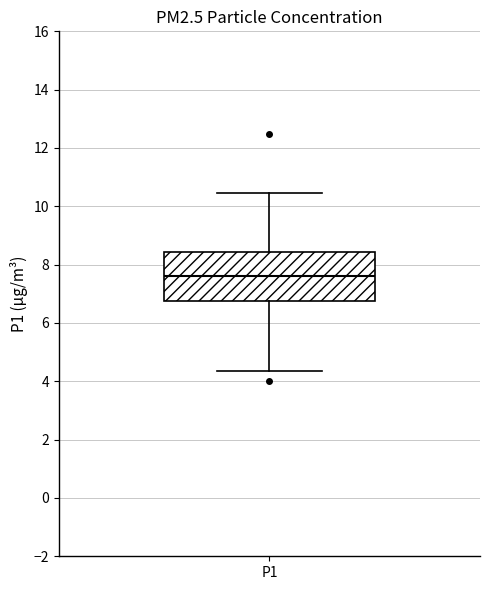

Where does the lower whisker of the box for P1 end on the y-axis? The values are not printed on the chart, so give them approximately, as read against the axis.

4.4